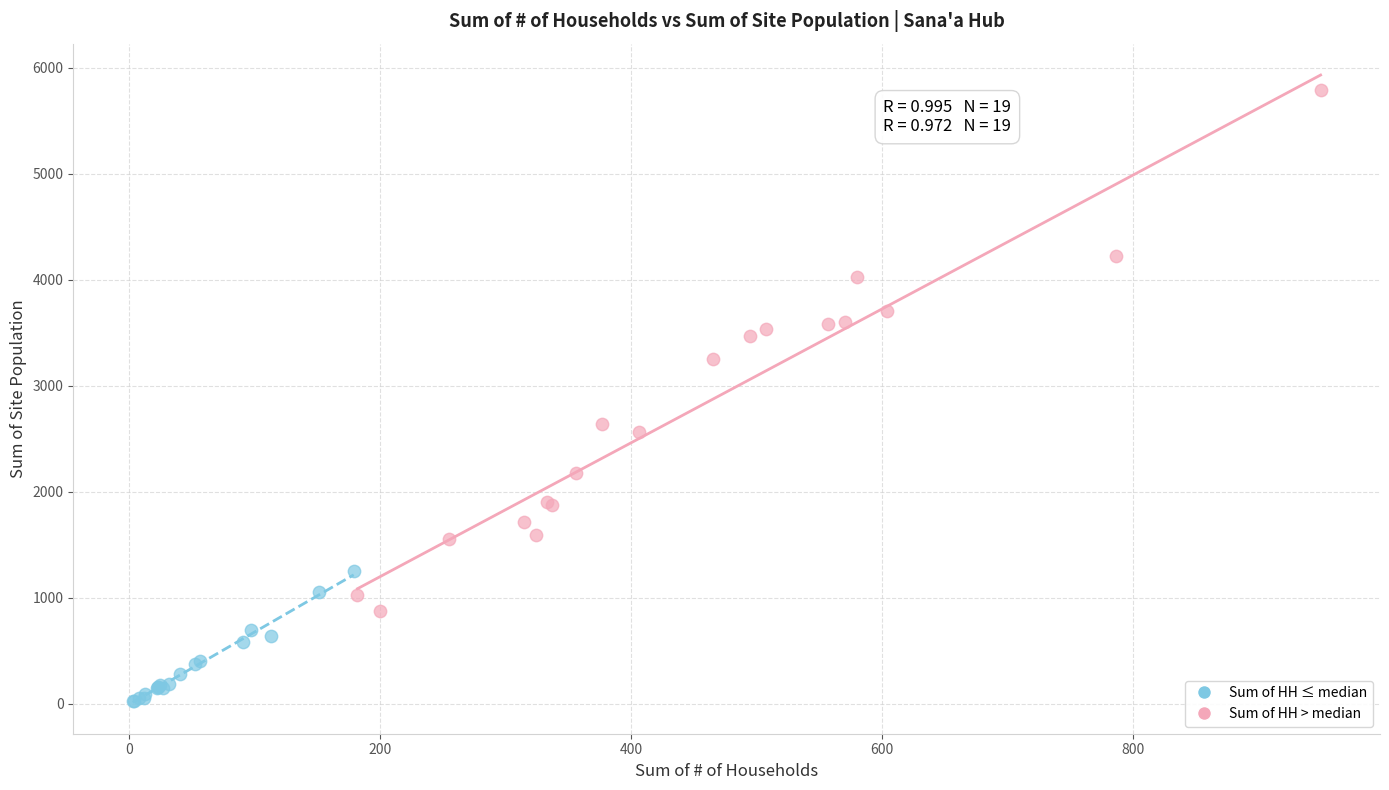

Which series has the widest spread of Y values?

Sum of HH > median